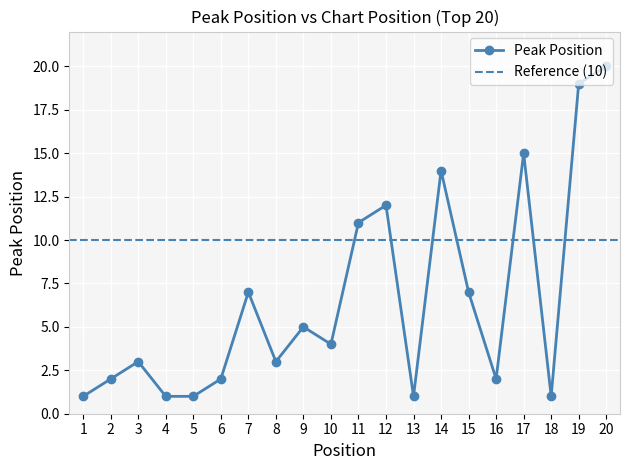

Reading left to right, what are all the values shown in this chart?

1=1	2=2	3=3	4=1	5=1	6=2	7=7	8=3	9=5	10=4	11=11	12=12	13=1	14=14	15=7	16=2	17=15	18=1	19=19	20=20